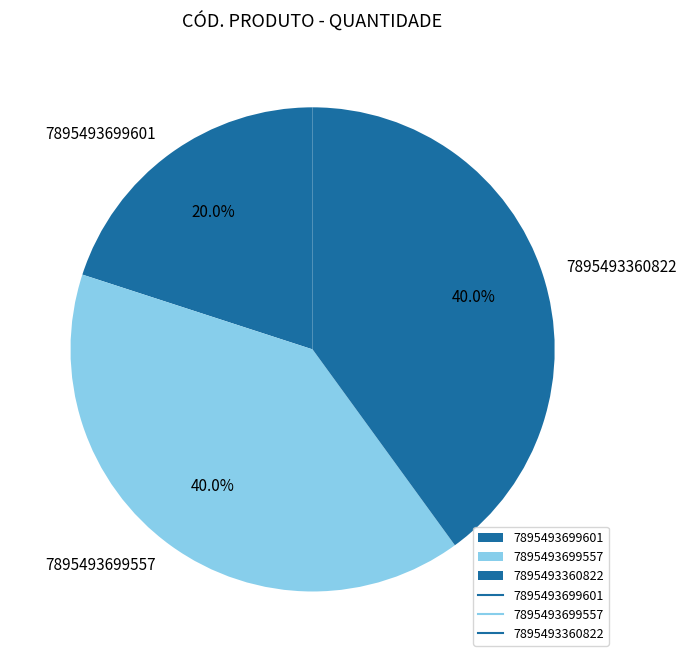

To the nearest percent, what portion does 7895493699557 represent?

40%